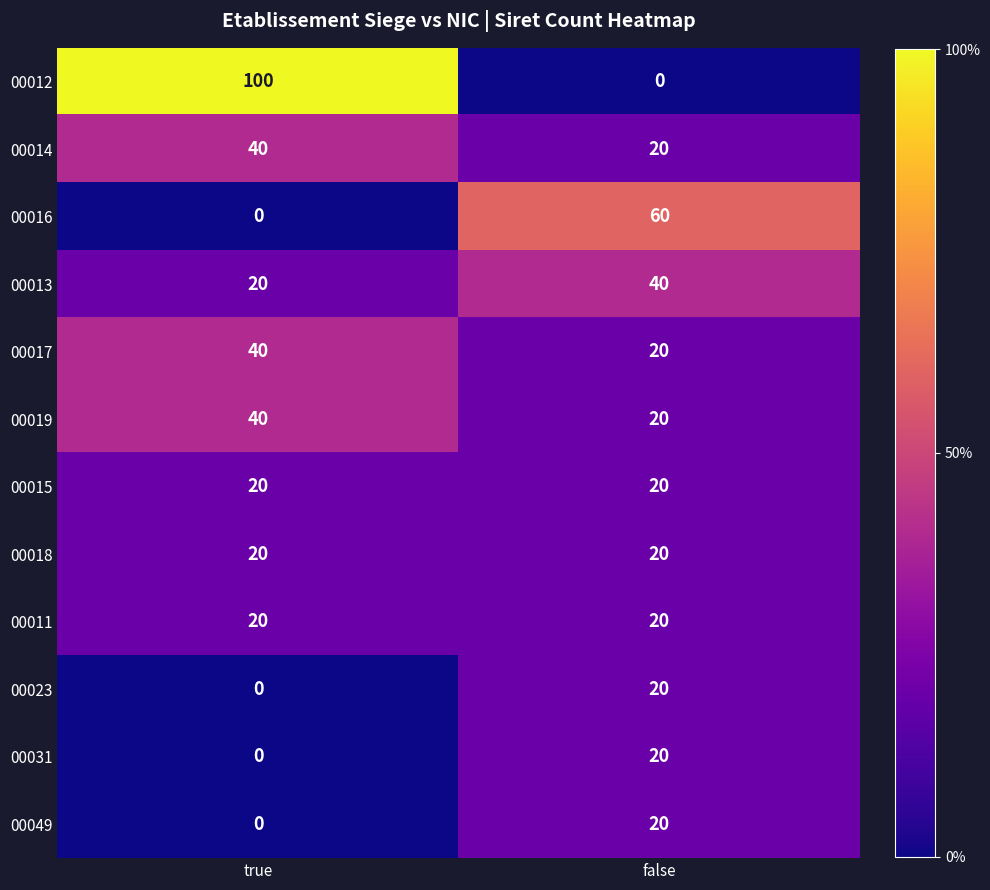

True or false: 00014 has a value of 22 at true.

False